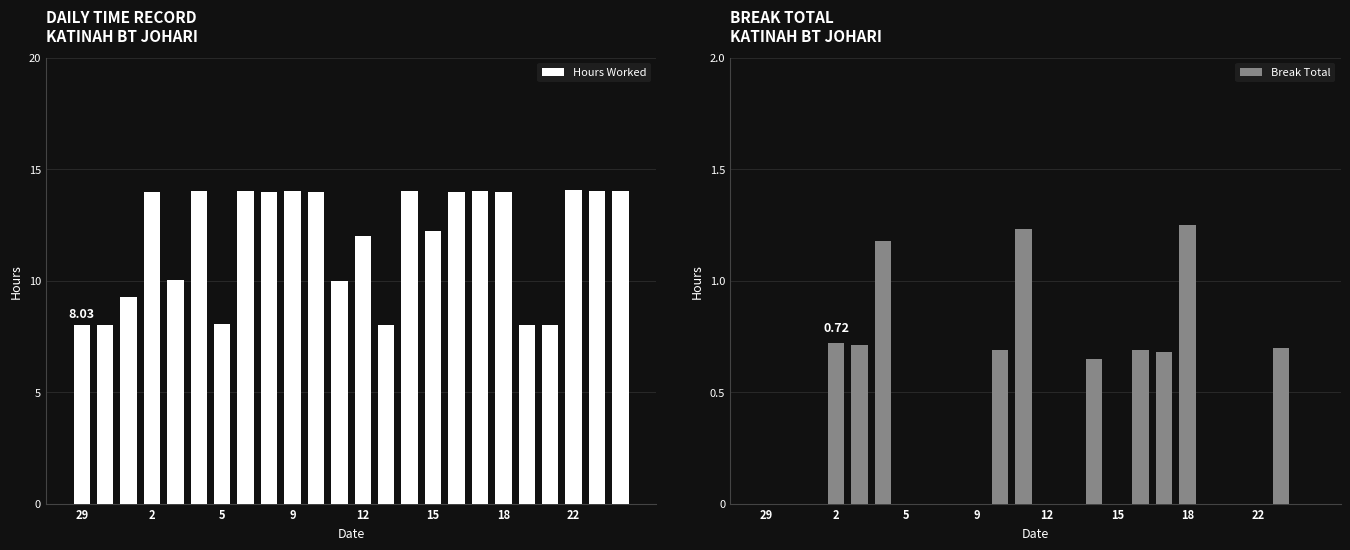

Rank the series at 16 from highest to lowest value.

Hours Worked, Break Total